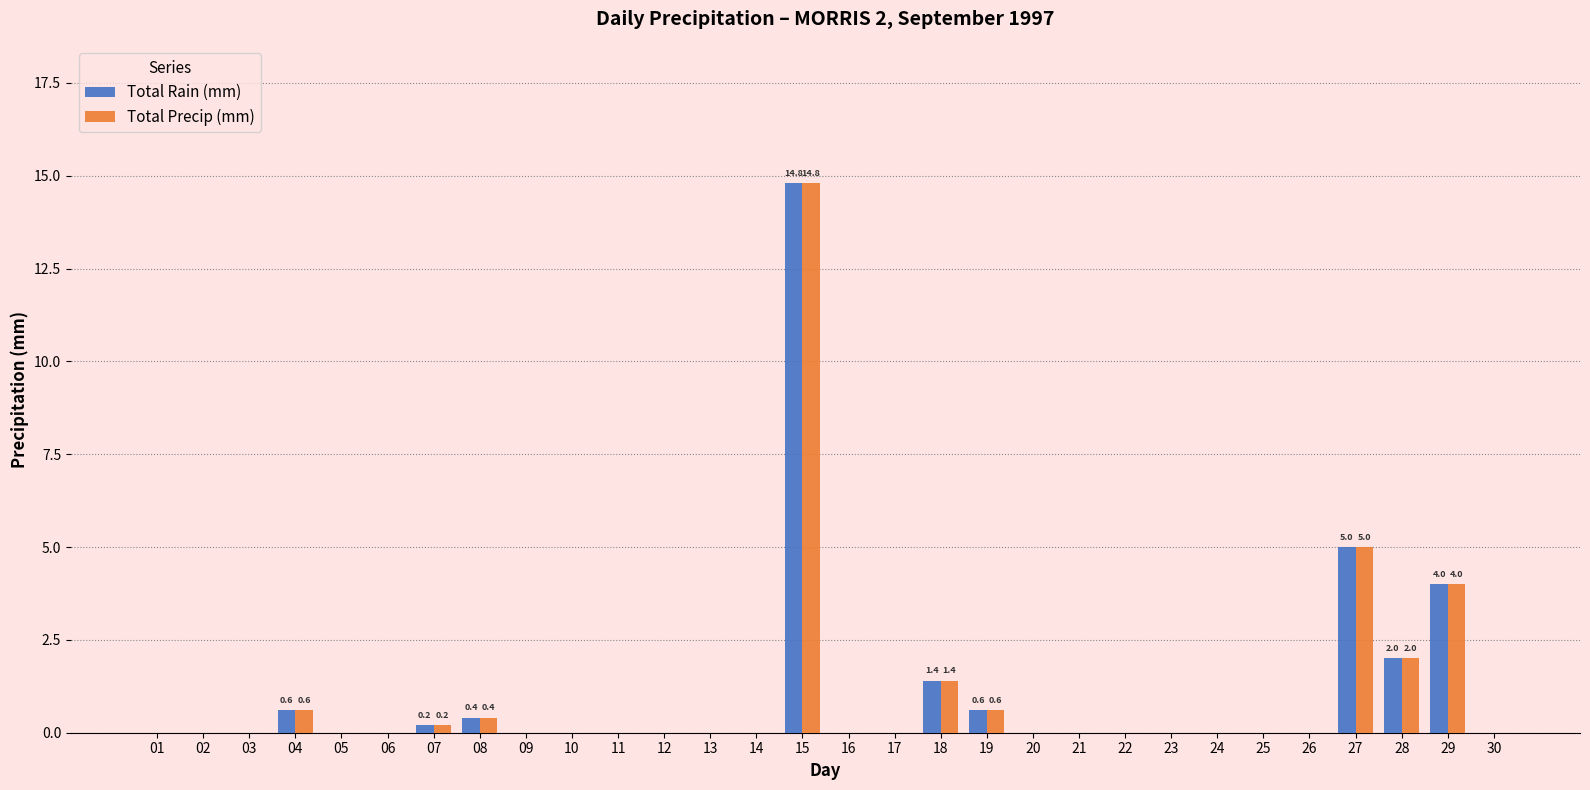

Reading right to left, list all the values displayed in this chart.

Total Rain (mm): 0.0	4.0	2.0	5.0	0.0	0.0	0.0	0.0	0.0	0.0	0.0	0.6	1.4	0.0	0.0	14.8	0.0	0.0	0.0	0.0	0.0	0.0	0.4	0.2	0.0	0.0	0.6	0.0	0.0	0.0
Total Precip (mm): 0.0	4.0	2.0	5.0	0.0	0.0	0.0	0.0	0.0	0.0	0.0	0.6	1.4	0.0	0.0	14.8	0.0	0.0	0.0	0.0	0.0	0.0	0.4	0.2	0.0	0.0	0.6	0.0	0.0	0.0